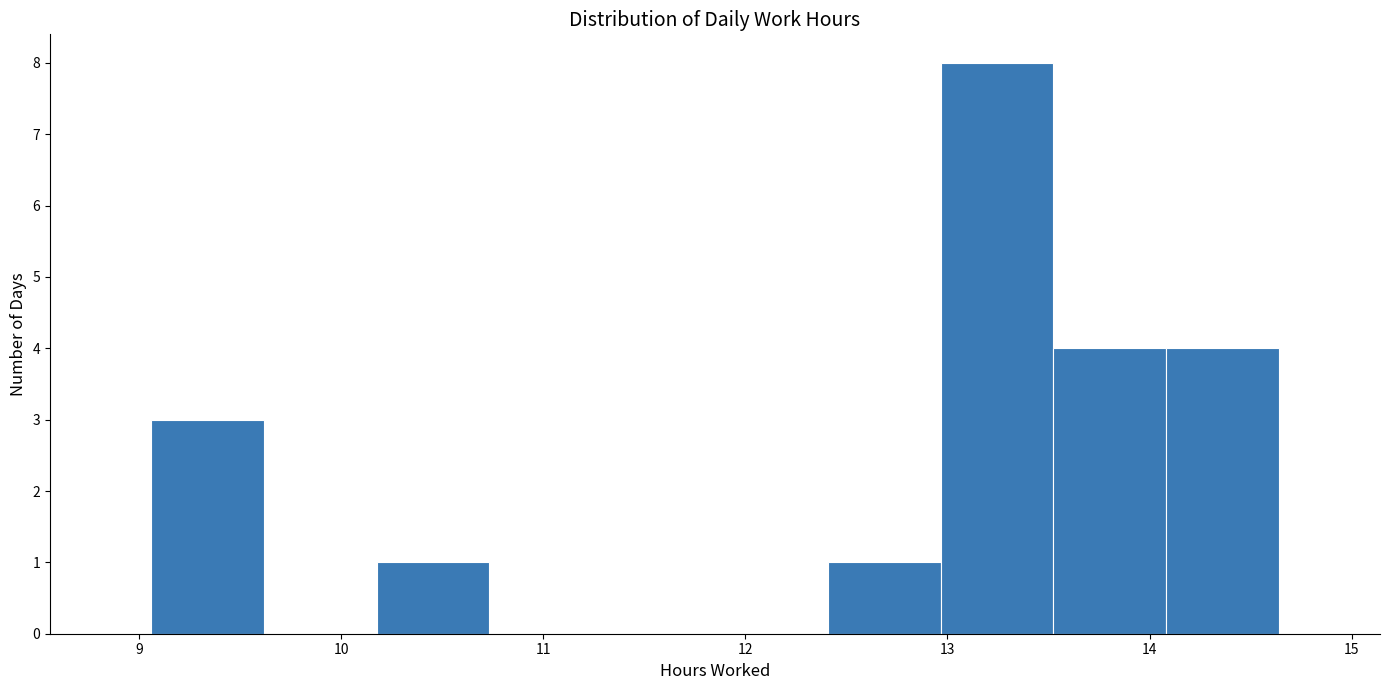

Reading left to right, list every bar in this chart as the range it spans on the x-axis followed by its height. Neither the bar edges nor the heights are printed on the chart, so give them approximately, as read against the axes.

9.1 to 9.6: 3
9.6 to 10.2: 0
10.2 to 10.7: 1
10.7 to 11.3: 0
11.3 to 11.9: 0
11.9 to 12.4: 0
12.4 to 13.0: 1
13.0 to 13.5: 8
13.5 to 14.1: 4
14.1 to 14.6: 4